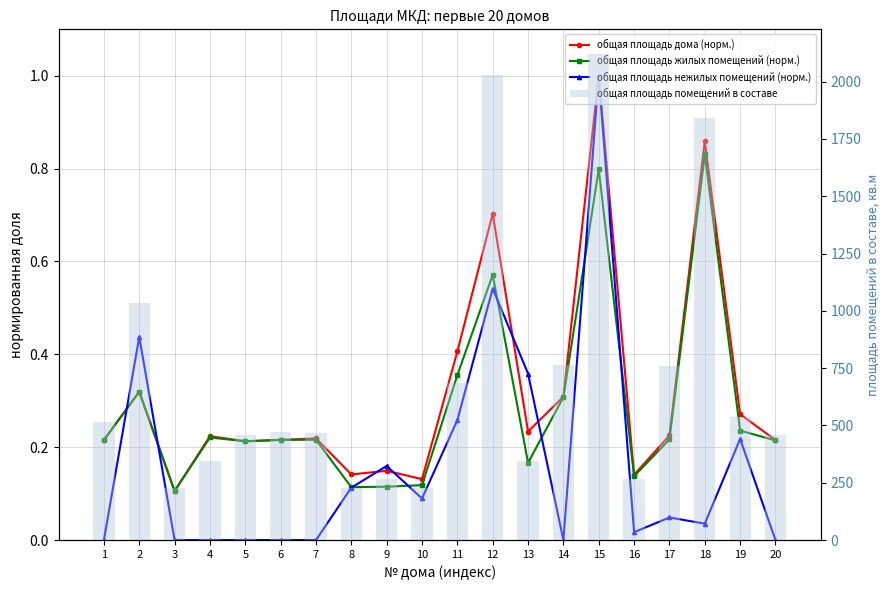

Is it true that общая площадь жилых помещений (норм.) equals 0.1 at 16?

True